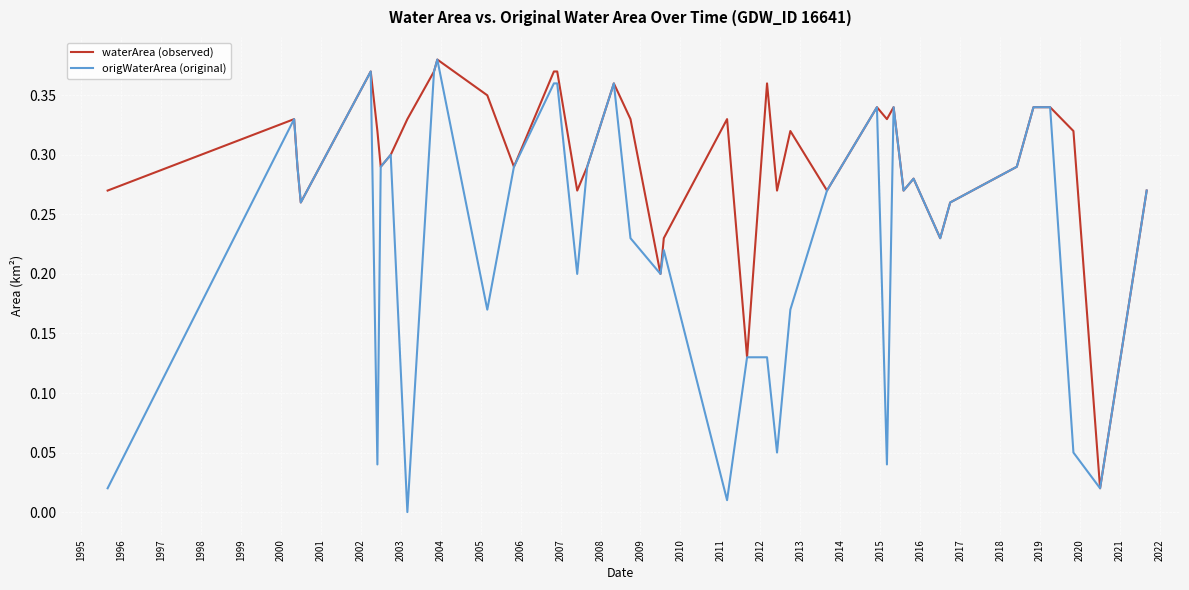

Which series has the widest spread of values?

origWaterArea (original)